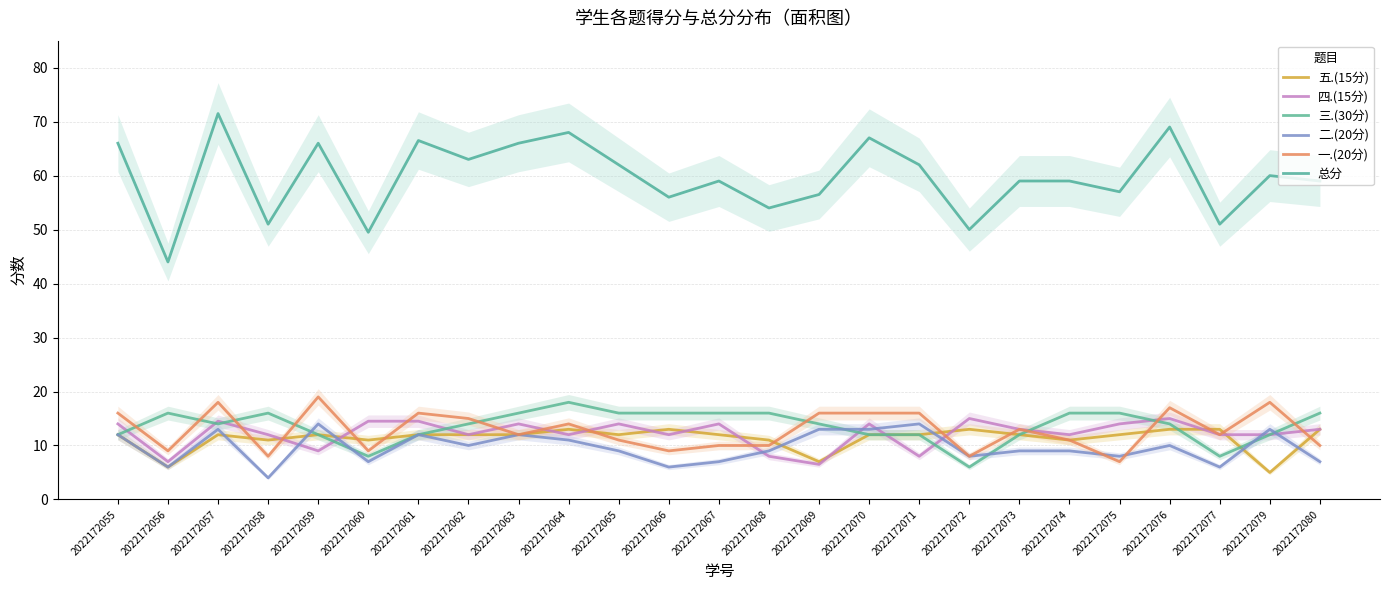

Reading left to right, list all the values displayed in this chart.

五.(15分): 2022172055=12.0	2022172056=6.0	2022172057=12.0	2022172058=11.0	2022172059=12.0	2022172060=11.0	2022172061=12.0	2022172062=12.0	2022172063=12.0	2022172064=13.0	2022172065=12.0	2022172066=13.0	2022172067=12.0	2022172068=11.0	2022172069=7.0	2022172070=12.0	2022172071=12.0	2022172072=13.0	2022172073=12.0	2022172074=11.0	2022172075=12.0	2022172076=13.0	2022172077=13.0	2022172079=5.0	2022172080=13.0
四.(15分): 2022172055=14.0	2022172056=7.0	2022172057=14.5	2022172058=12.0	2022172059=9.0	2022172060=14.5	2022172061=14.5	2022172062=12.0	2022172063=14.0	2022172064=12.0	2022172065=14.0	2022172066=12.0	2022172067=14.0	2022172068=8.0	2022172069=6.5	2022172070=14.0	2022172071=8.0	2022172072=15.0	2022172073=13.0	2022172074=12.0	2022172075=14.0	2022172076=15.0	2022172077=12.0	2022172079=12.0	2022172080=13.0
三.(30分): 2022172055=12.0	2022172056=16.0	2022172057=14.0	2022172058=16.0	2022172059=12.0	2022172060=8.0	2022172061=12.0	2022172062=14.0	2022172063=16.0	2022172064=18.0	2022172065=16.0	2022172066=16.0	2022172067=16.0	2022172068=16.0	2022172069=14.0	2022172070=12.0	2022172071=12.0	2022172072=6.0	2022172073=12.0	2022172074=16.0	2022172075=16.0	2022172076=14.0	2022172077=8.0	2022172079=12.0	2022172080=16.0
二.(20分): 2022172055=12.0	2022172056=6.0	2022172057=13.0	2022172058=4.0	2022172059=14.0	2022172060=7.0	2022172061=12.0	2022172062=10.0	2022172063=12.0	2022172064=11.0	2022172065=9.0	2022172066=6.0	2022172067=7.0	2022172068=9.0	2022172069=13.0	2022172070=13.0	2022172071=14.0	2022172072=8.0	2022172073=9.0	2022172074=9.0	2022172075=8.0	2022172076=10.0	2022172077=6.0	2022172079=13.0	2022172080=7.0
一.(20分): 2022172055=16.0	2022172056=9.0	2022172057=18.0	2022172058=8.0	2022172059=19.0	2022172060=9.0	2022172061=16.0	2022172062=15.0	2022172063=12.0	2022172064=14.0	2022172065=11.0	2022172066=9.0	2022172067=10.0	2022172068=10.0	2022172069=16.0	2022172070=16.0	2022172071=16.0	2022172072=8.0	2022172073=13.0	2022172074=11.0	2022172075=7.0	2022172076=17.0	2022172077=12.0	2022172079=18.0	2022172080=10.0
总分: 2022172055=66.0	2022172056=44.0	2022172057=71.5	2022172058=51.0	2022172059=66.0	2022172060=49.5	2022172061=66.5	2022172062=63.0	2022172063=66.0	2022172064=68.0	2022172065=62.0	2022172066=56.0	2022172067=59.0	2022172068=54.0	2022172069=56.5	2022172070=67.0	2022172071=62.0	2022172072=50.0	2022172073=59.0	2022172074=59.0	2022172075=57.0	2022172076=69.0	2022172077=51.0	2022172079=60.0	2022172080=59.0